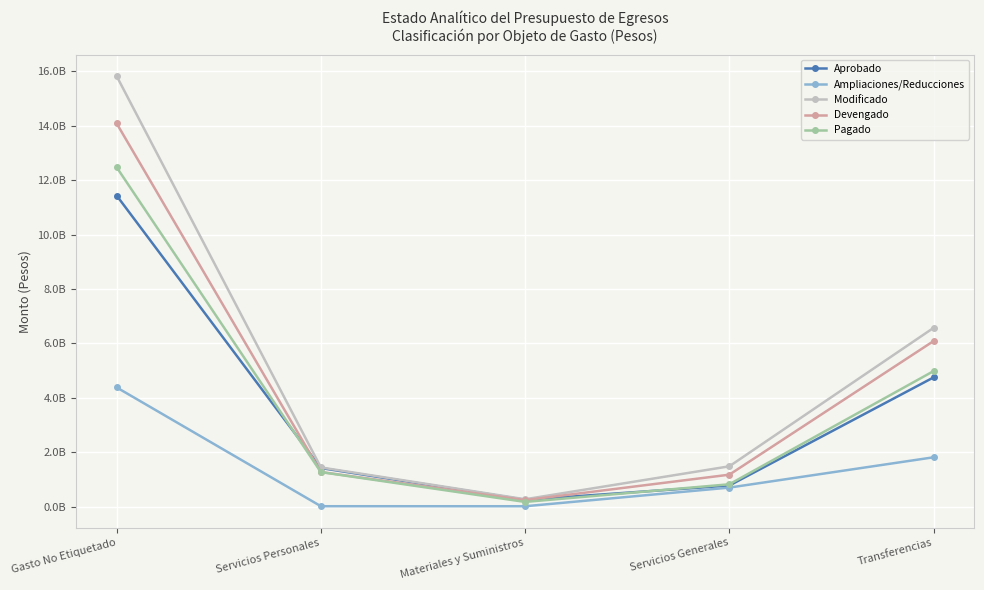

Is it true that Devengado equals 3046557781.9 at Gasto No Etiquetado?

False